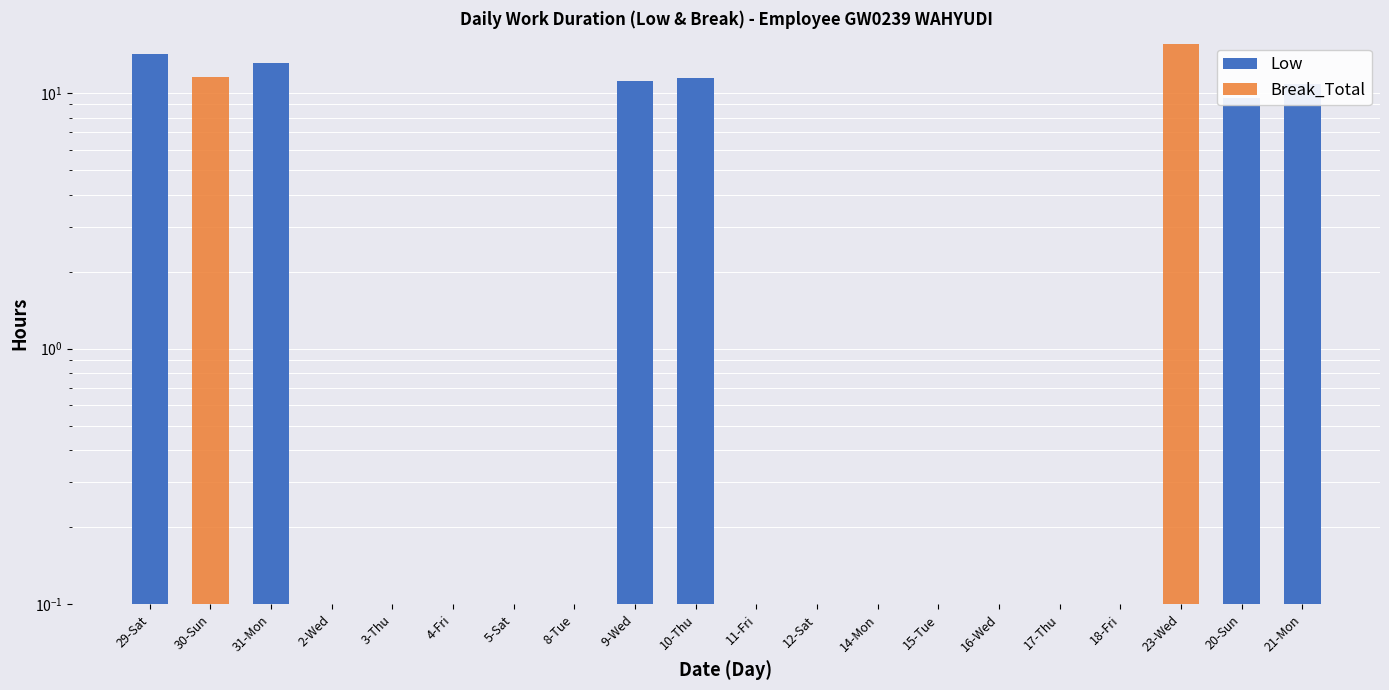

How many data points in Break_Total are above 0?

2